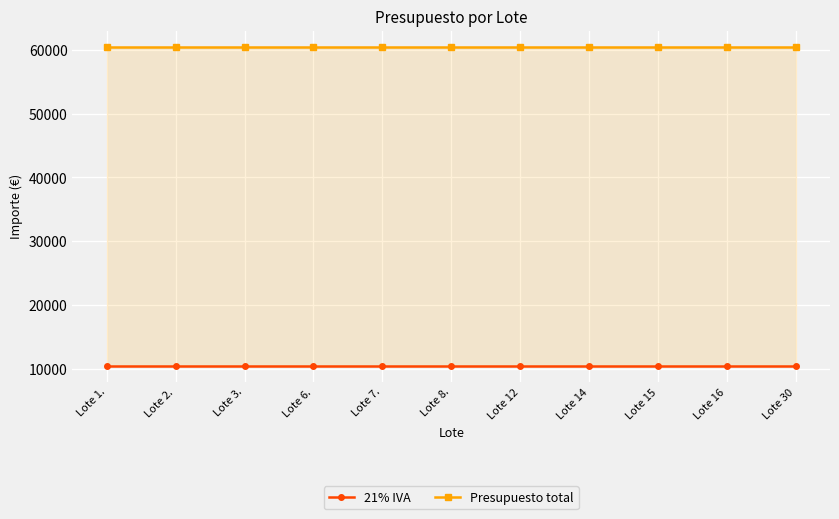

True or false: Presupuesto total has a value of 60500 at Lote 15.

True